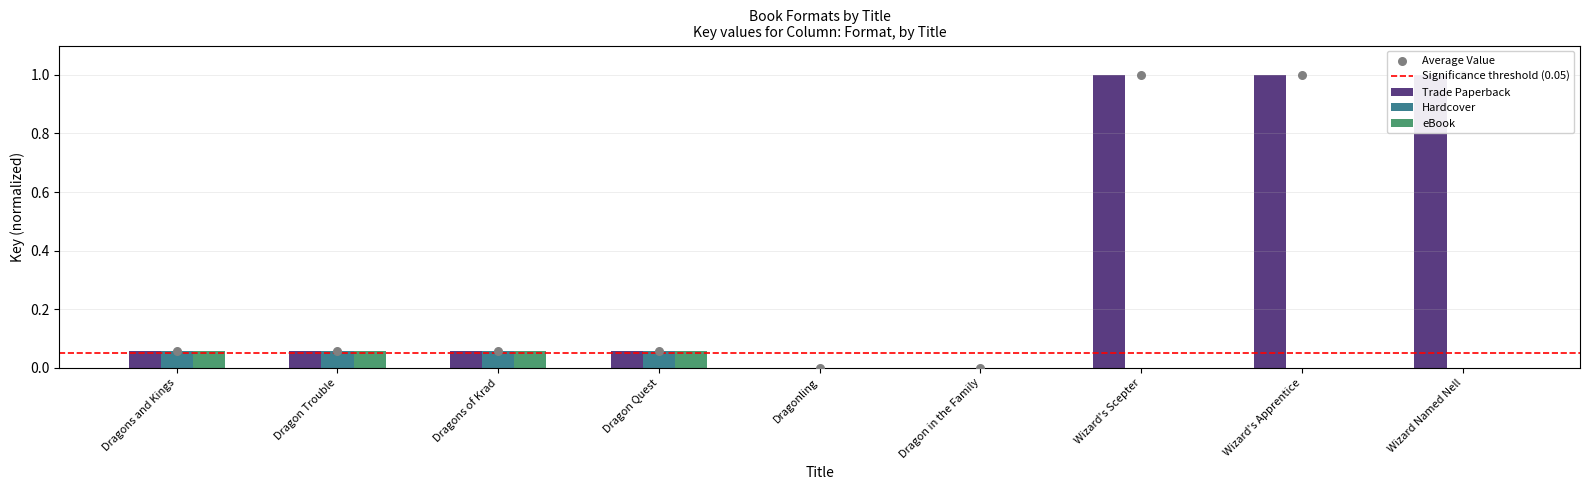

Which series has the largest Y range (max minus min)?

Trade Paperback